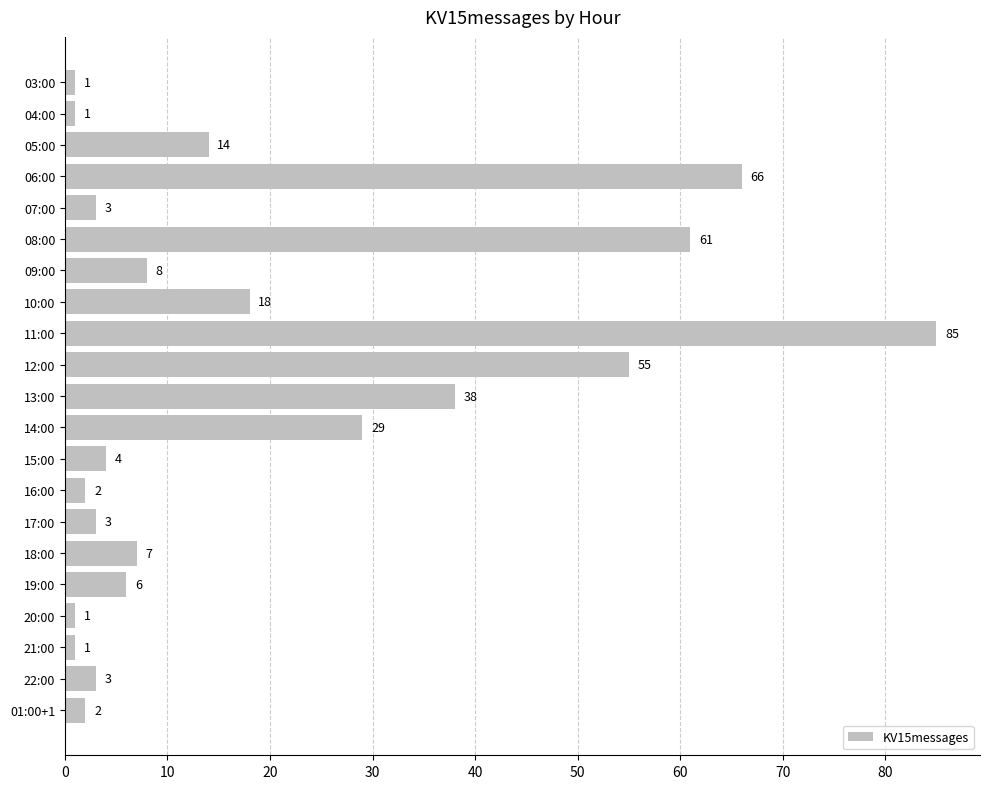

What is the sum of all values?

408